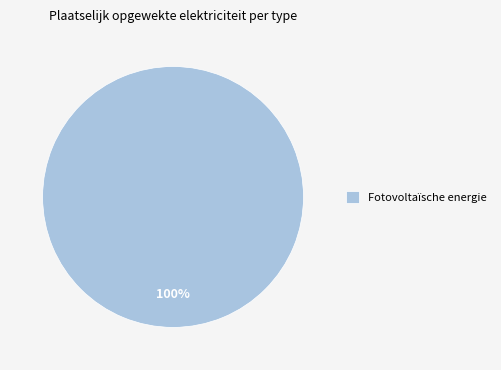

Rank the categories by value from lowest to highest.

Fotovoltaïsche energie